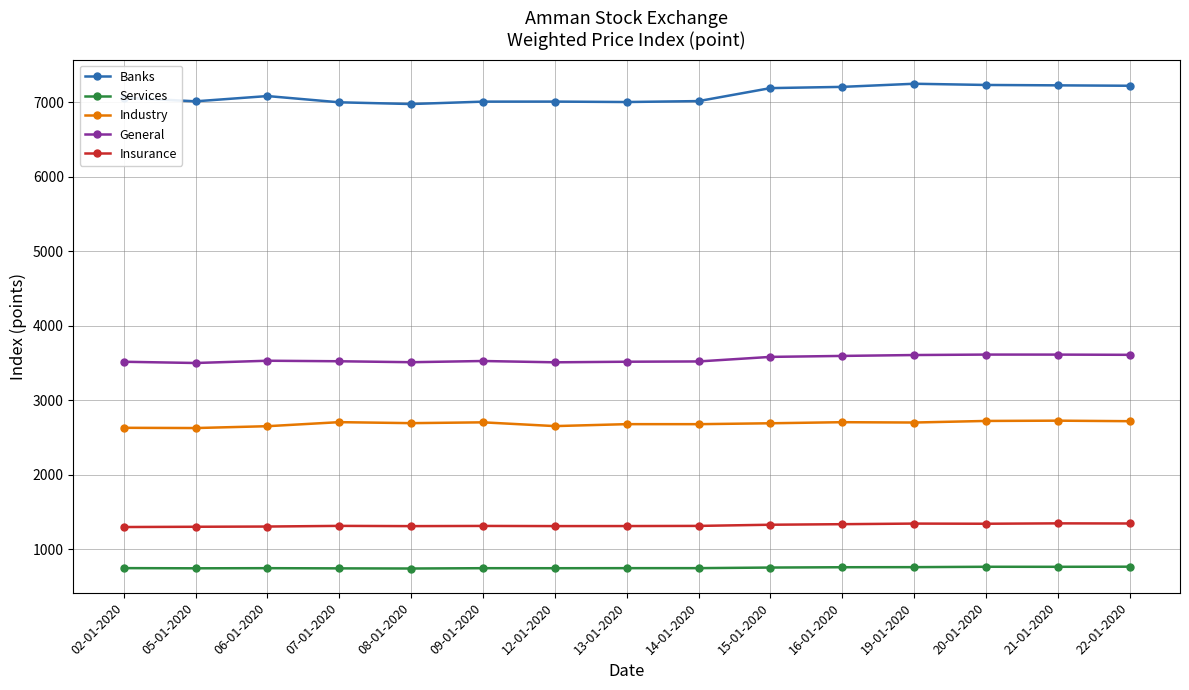

What is the smallest value displayed?

738.7